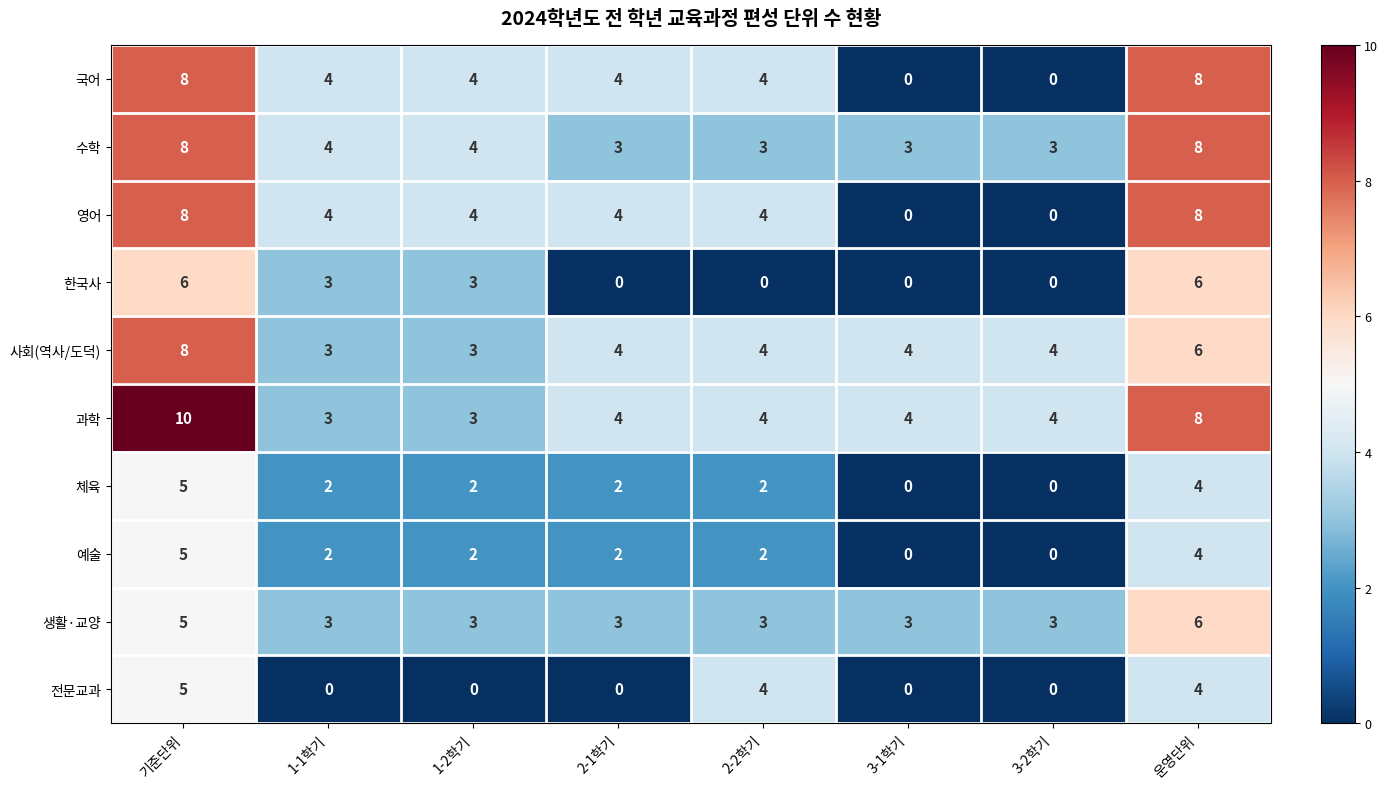

What is the highest value of the 체육 series?

5